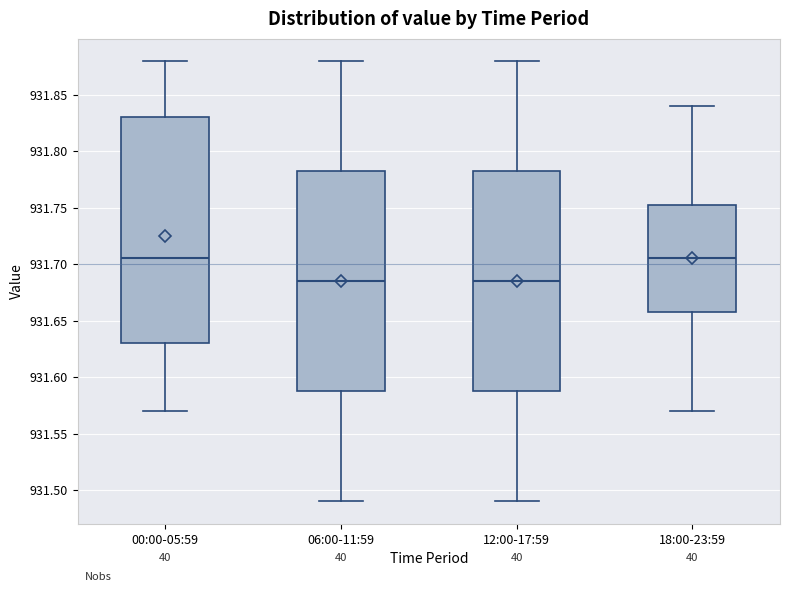

Where does the lower whisker of the box for 00:00-05:59 end on the y-axis? The values are not printed on the chart, so give them approximately, as read against the axis.

931.570